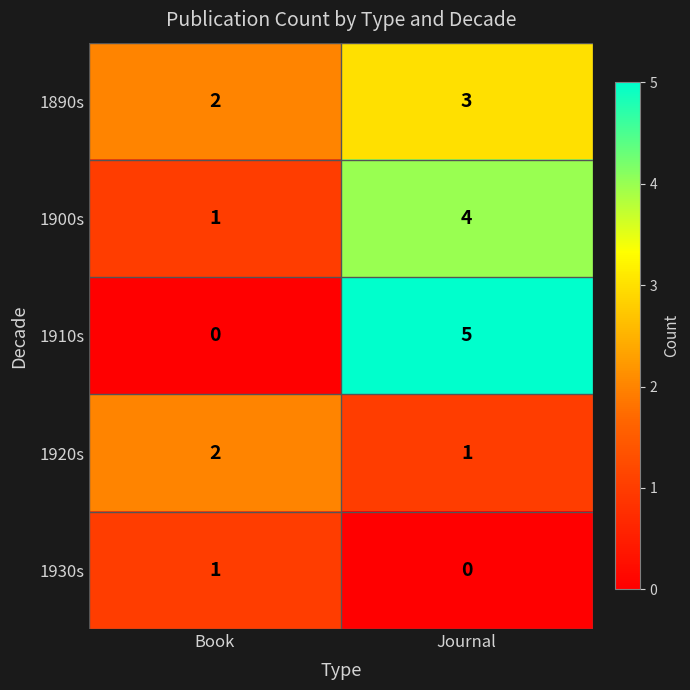

Is it true that 1900s equals 1 at Book?

True